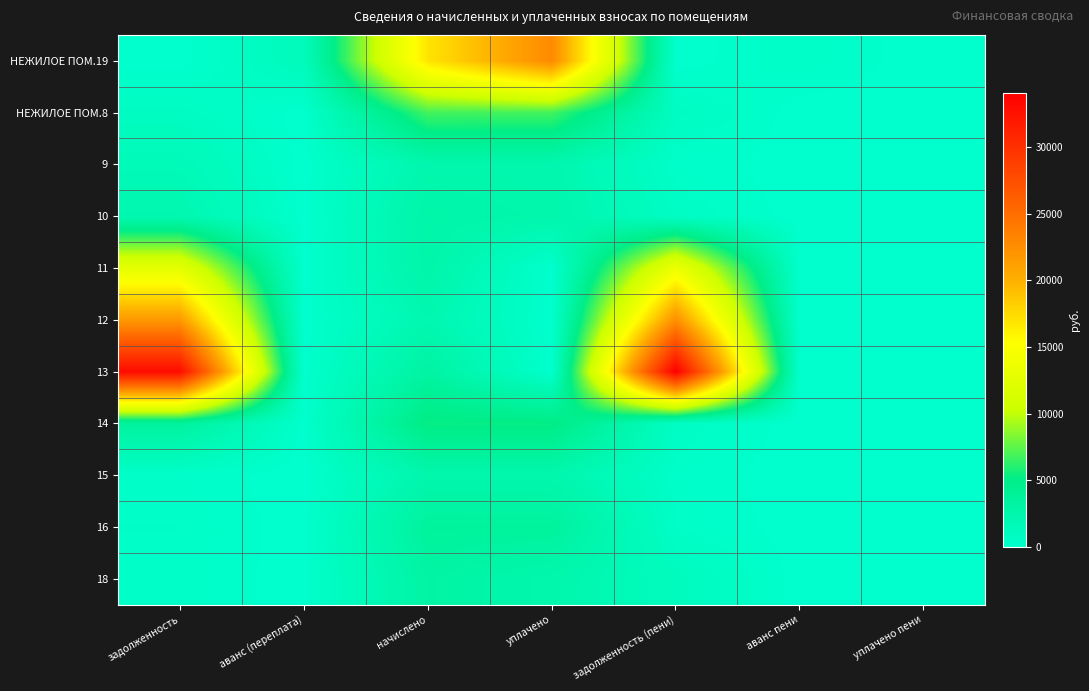

Which series has the largest total across all categories?

13